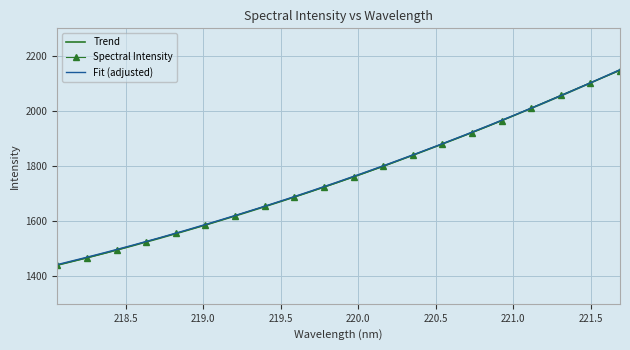

What is the label of the 11th point from the right?

219.7801